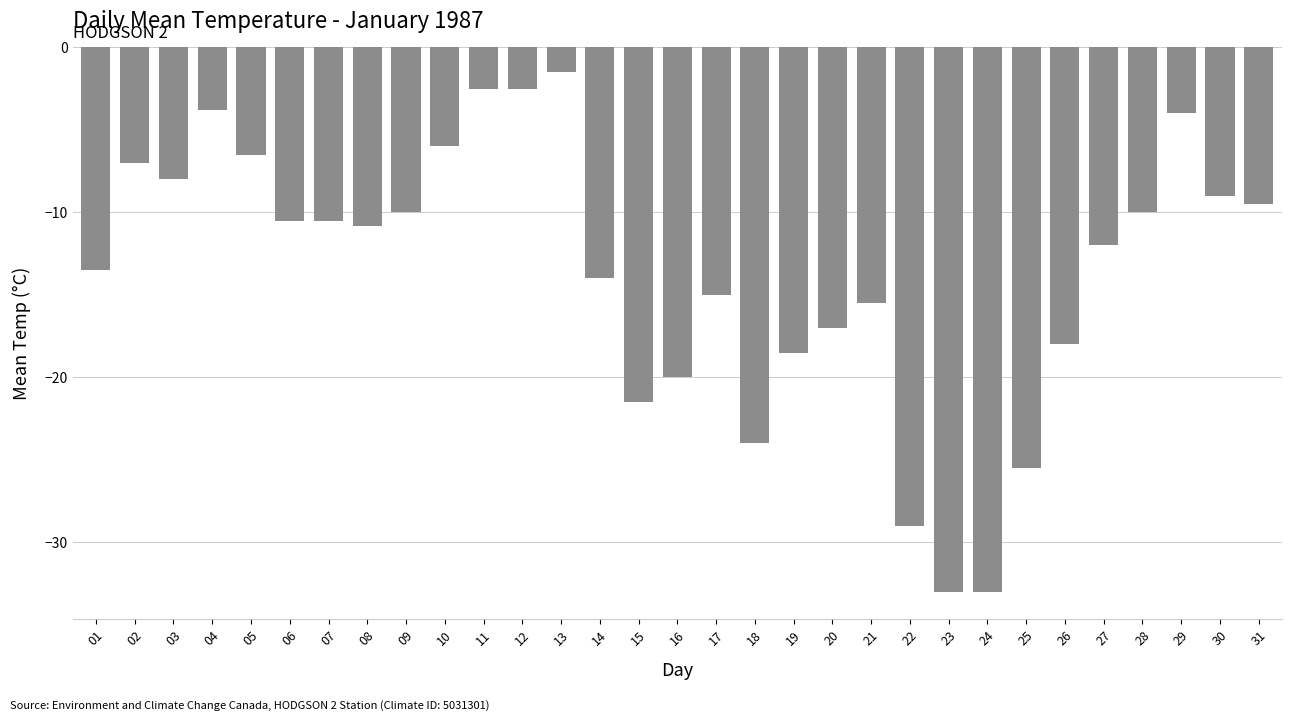

Which has a higher value, 21 or 05?

05